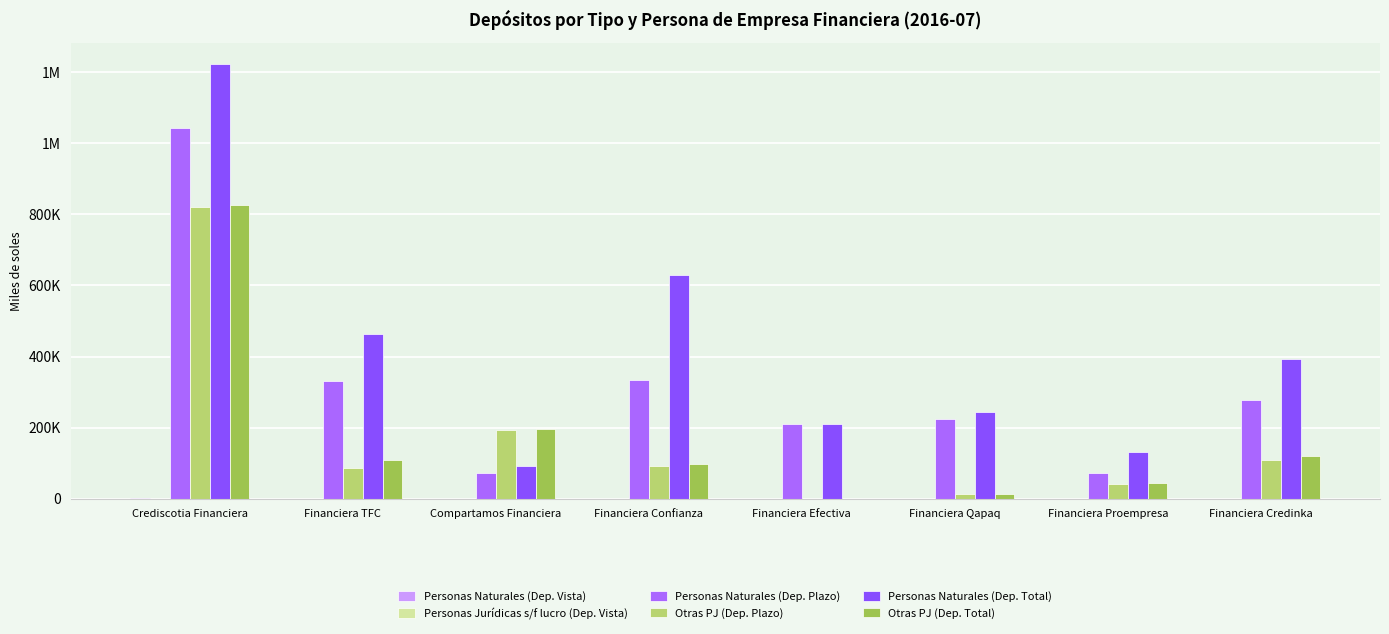

Between Financiera Efectiva and Compartamos Financiera, which is larger?

Financiera Efectiva